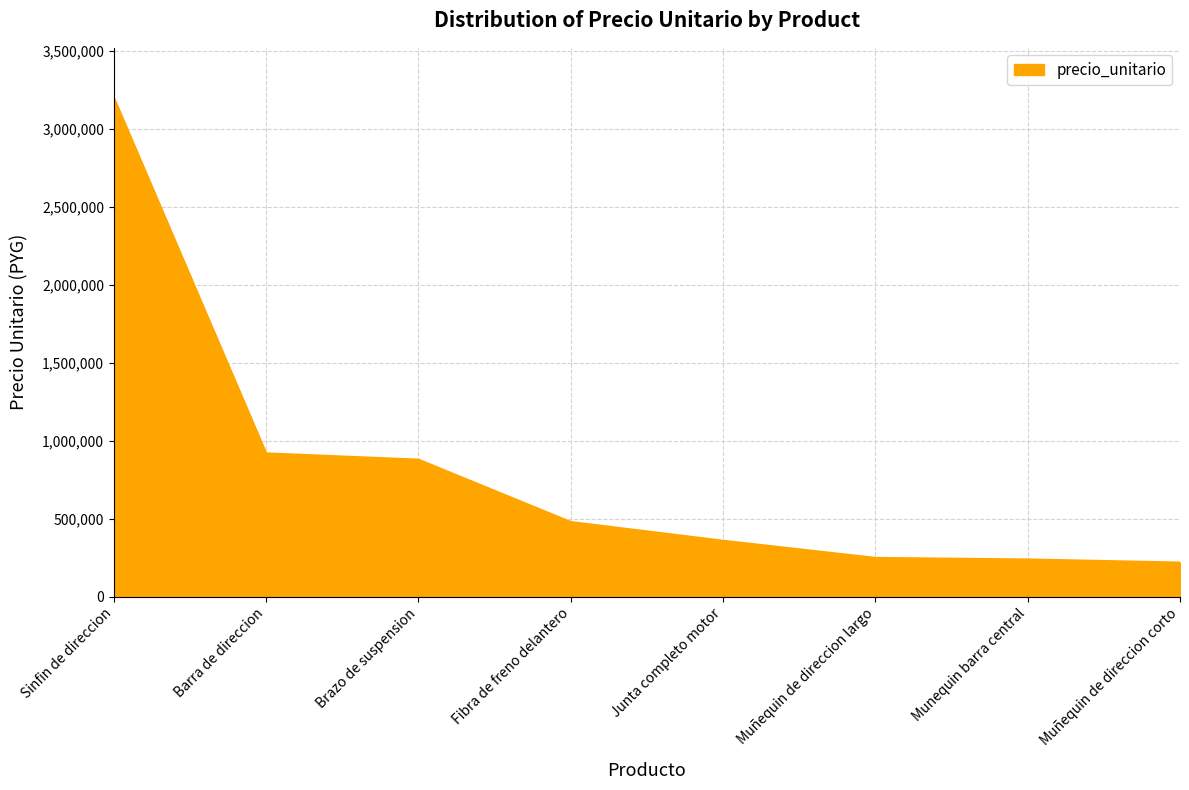

What is the difference between the values at Brazo de suspension and Sinfin de direccion?

2320000